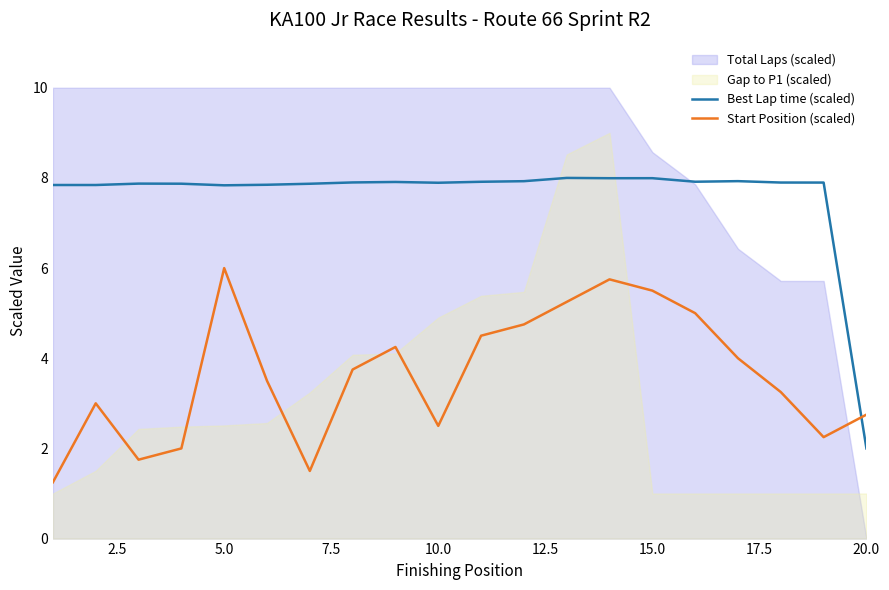

Which series ends up on top after the final intersection of Best Lap time (scaled) and Start Position (scaled)?

Start Position (scaled)